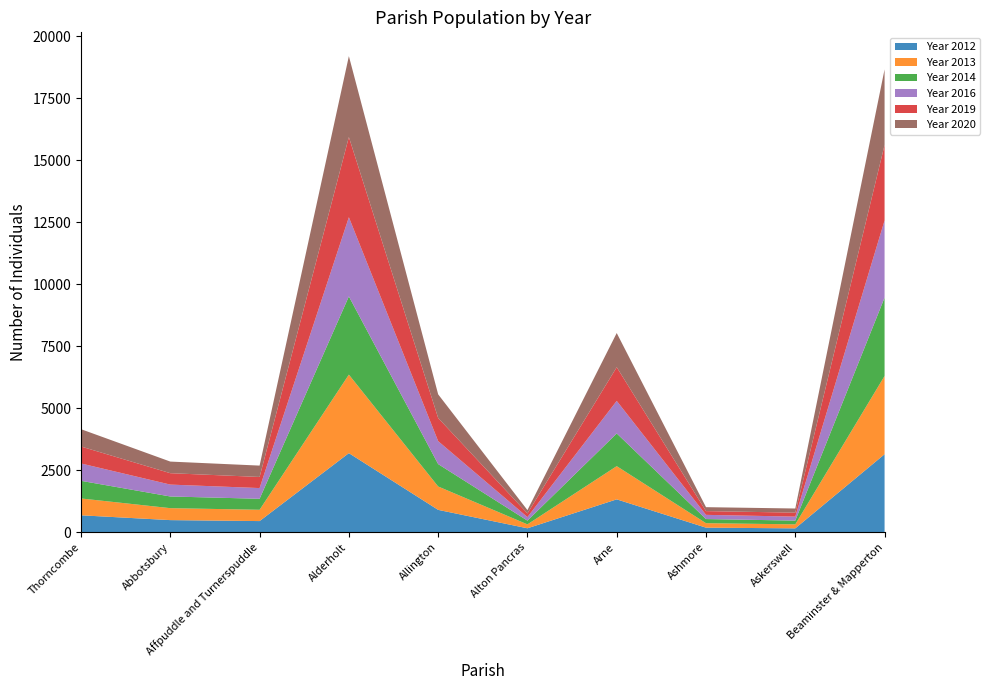

Reading left to right, list all the values displayed in this chart.

Year 2012: 684	490	451	3190	903	161	1327	186	158	3146
Year 2013: 679	482	456	3166	943	157	1339	180	161	3155
Year 2014: 711	471	443	3154	903	151	1318	167	151	3158
Year 2016: 700	479	432	3192	925	143	1313	169	161	3114
Year 2019: 683	460	448	3233	934	148	1358	151	160	3043
Year 2020: 699	468	458	3262	953	133	1378	159	167	3046